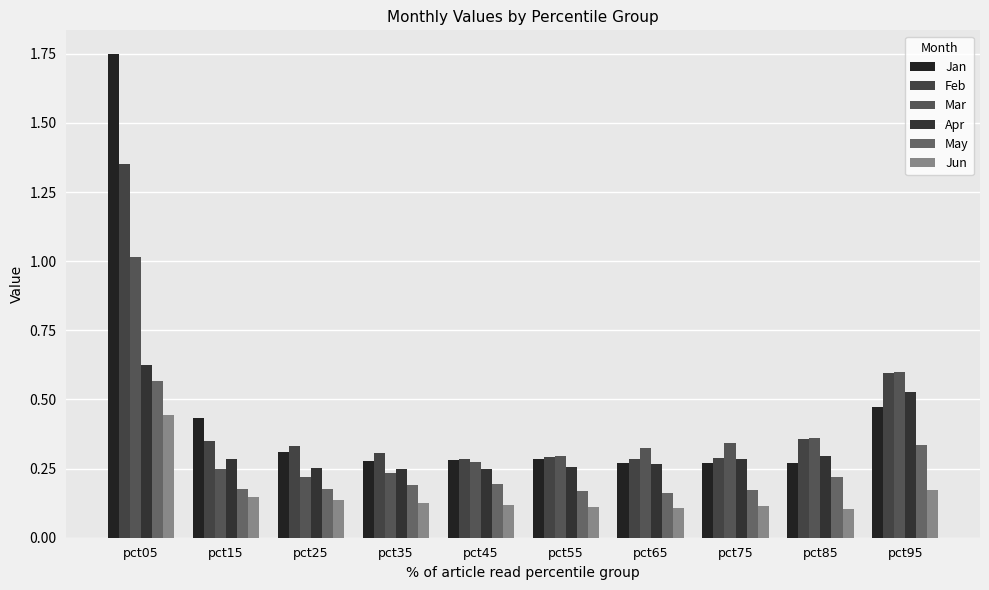

The Jun series shows 0.2 at pct15. True or false?

False